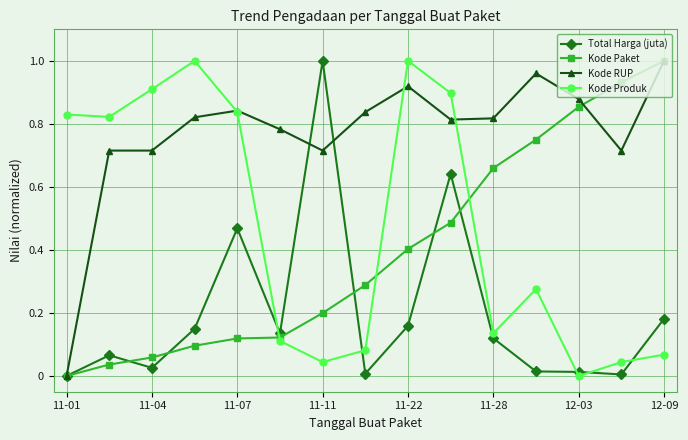

True or false: Kode RUP and Total Harga (juta) cross at least once.

True